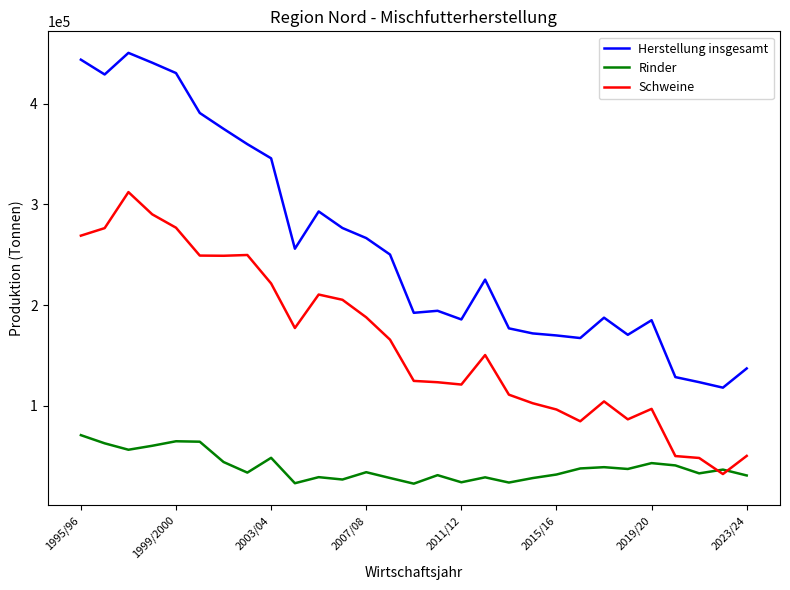

True or false: Schweine and Rinder intersect in this chart.

True